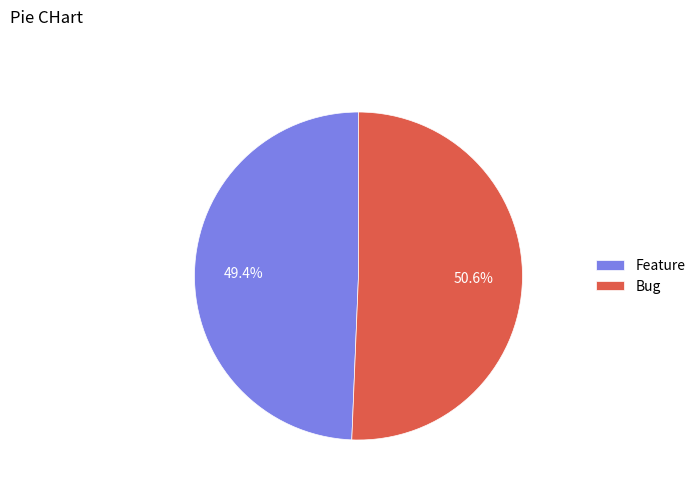

What is the majority slice?

Bug